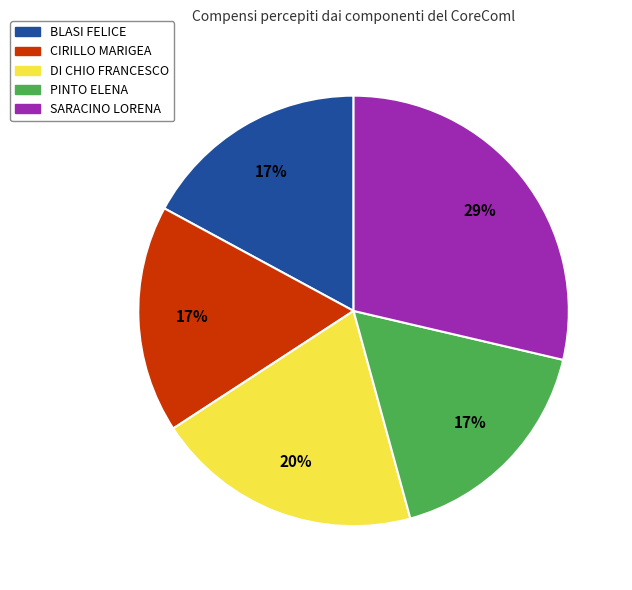

True or false: SARACINO LORENA accounts for 29% of the total.

True